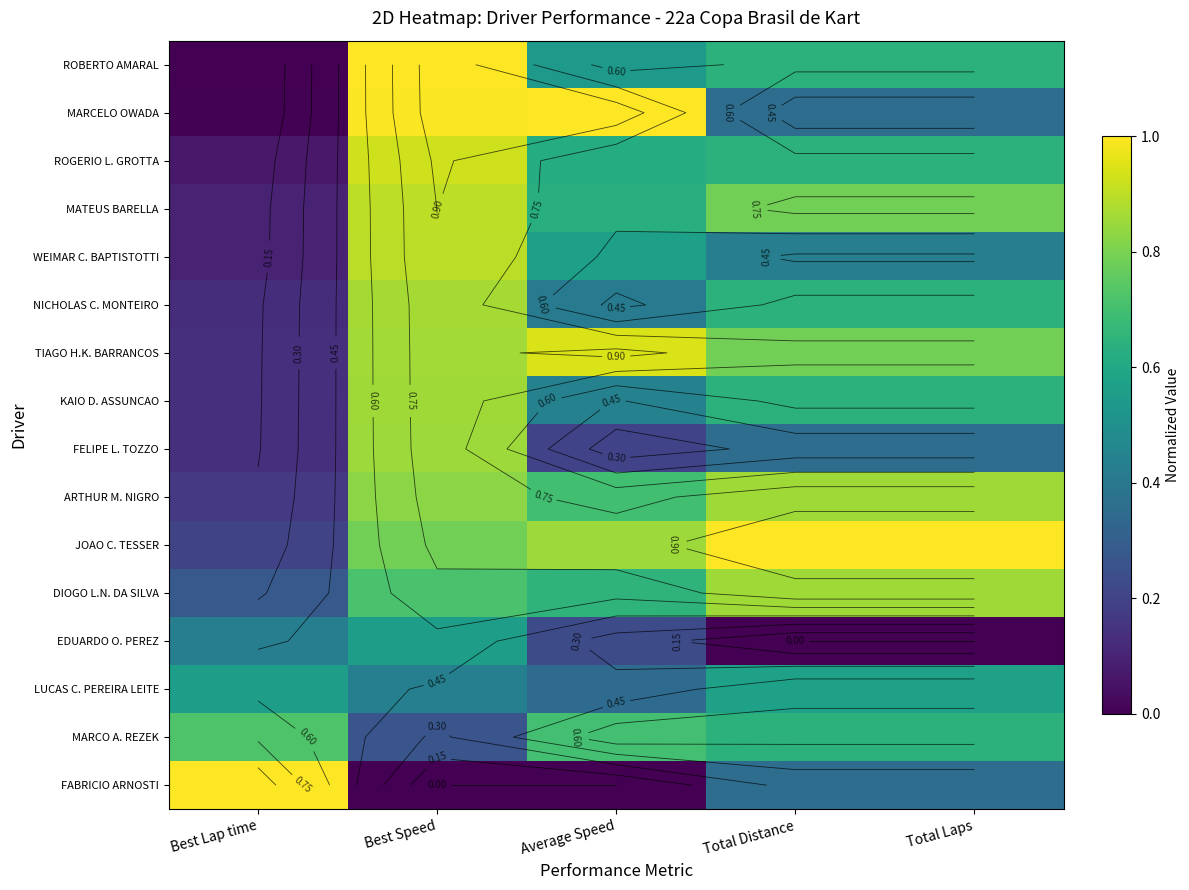

How many series are shown in this chart?

16